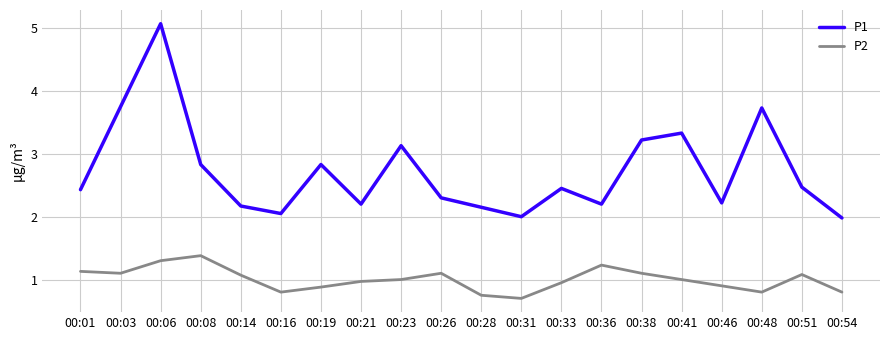

In P1, how many points are lower than both neighbors (excluding endpoints)?

5